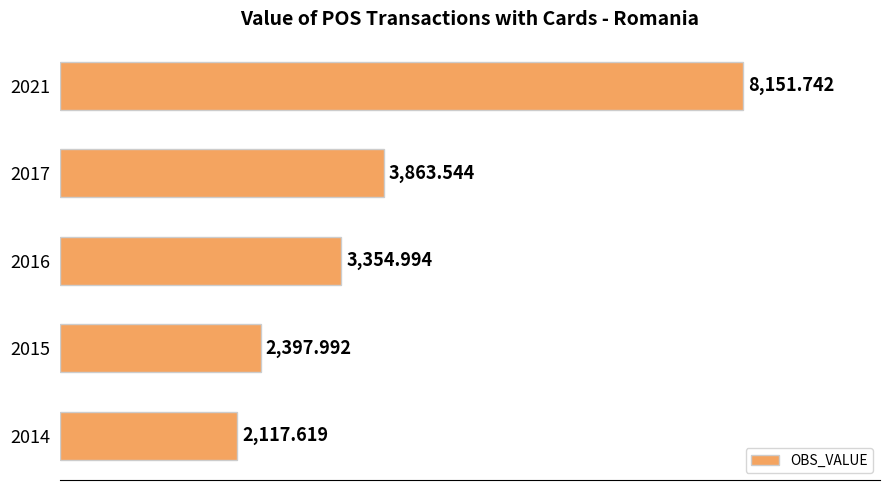

What is the average value?

3977.2